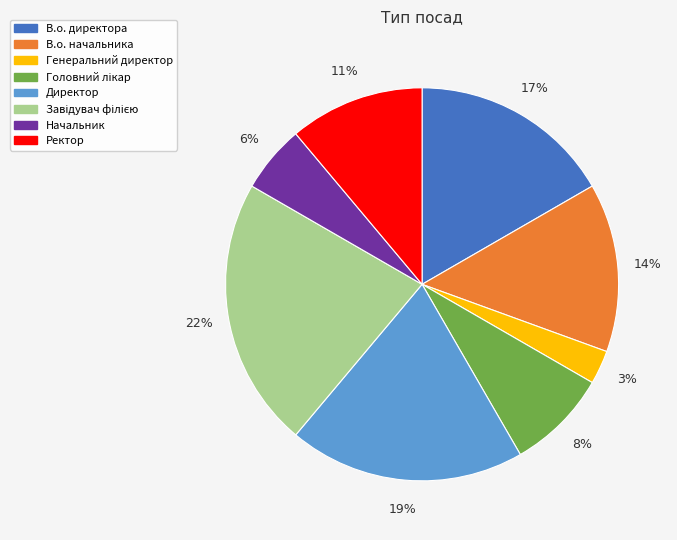

What is the smallest slice in the pie chart?

Генеральний директор